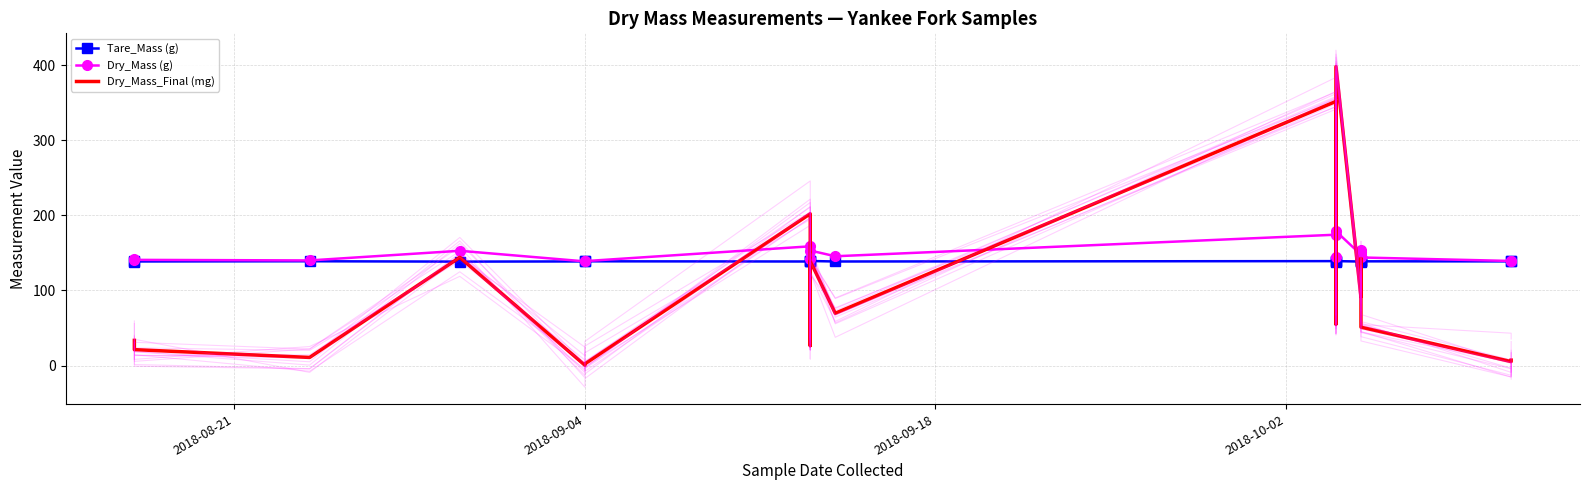

How many series are shown in this chart?

3